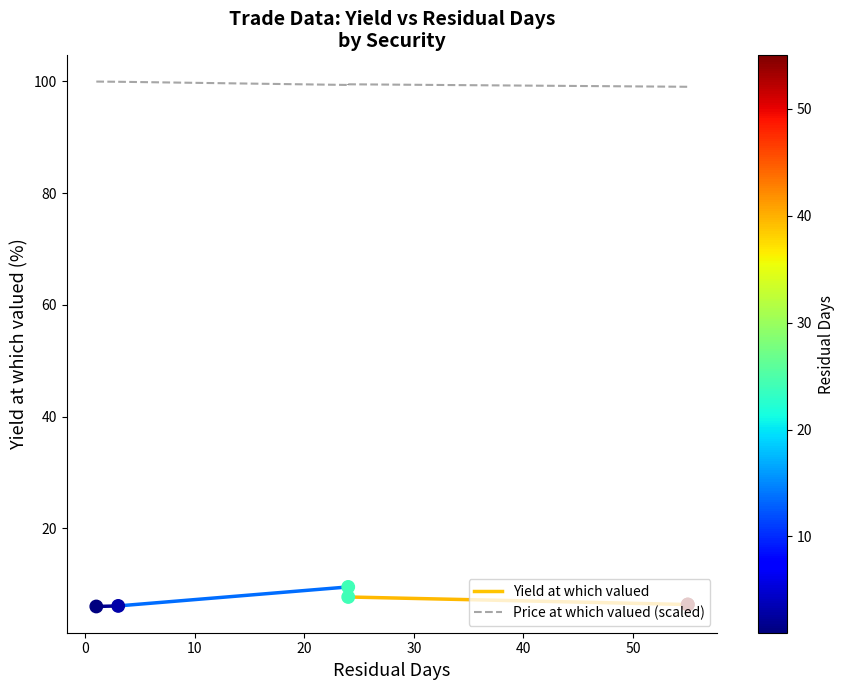

Which series reaches the minimum Y coordinate?

Yield at which valued